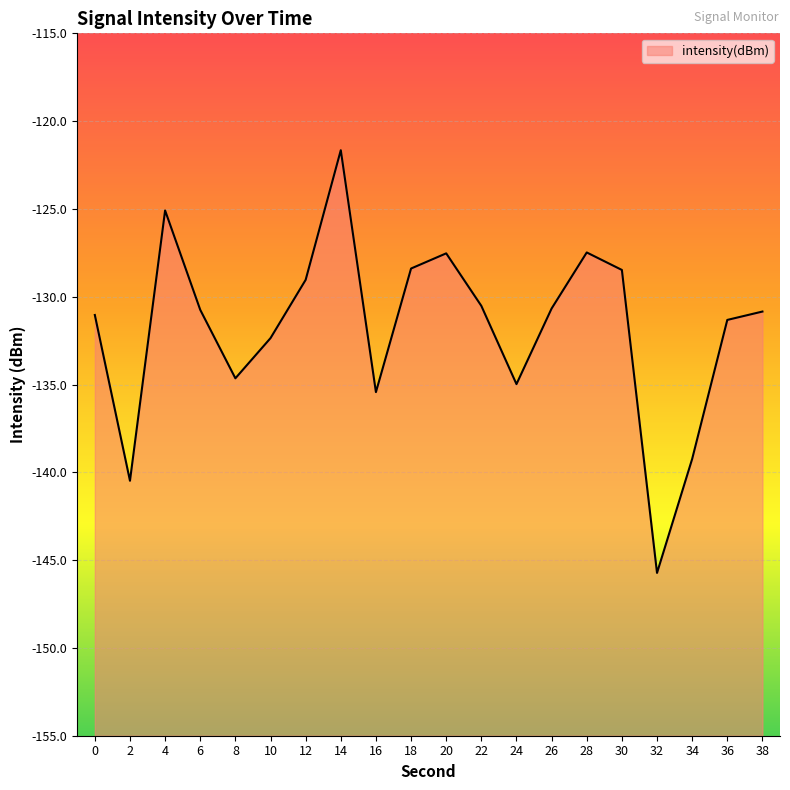

Reading left to right, list all the values displayed in this chart.

-131.0	-140.5	-125.1	-130.7	-134.6	-132.4	-129.0	-121.7	-135.4	-128.4	-127.5	-130.5	-135.0	-130.7	-127.5	-128.5	-145.7	-139.2	-131.3	-130.8